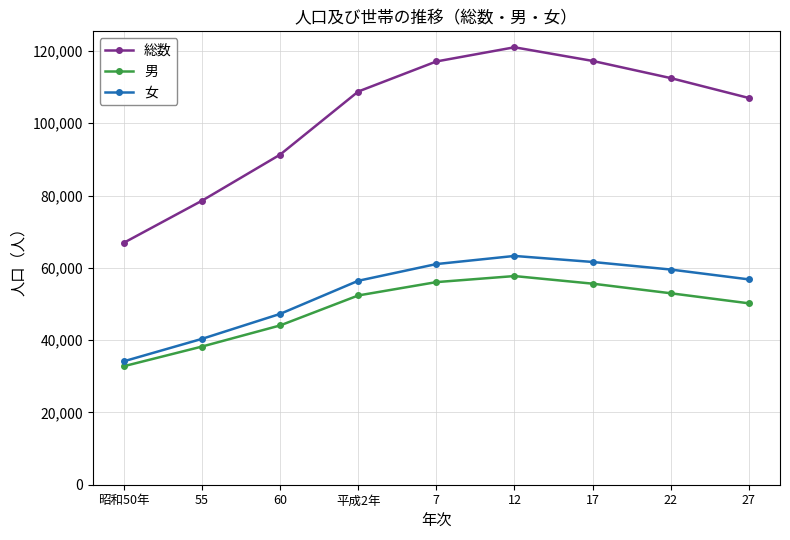

What is the label of the 3rd point from the left?

60